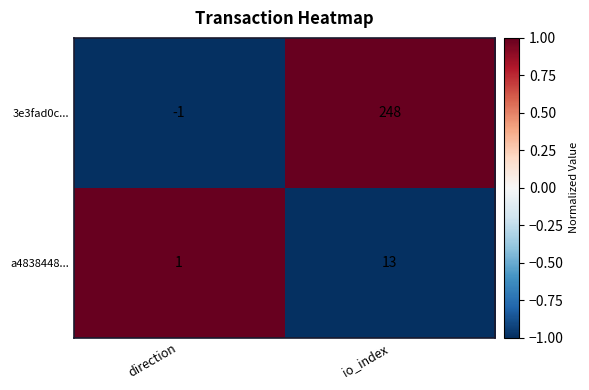

Rank the series by their maximum value, from lowest to highest.

a4838448..., 3e3fad0c...